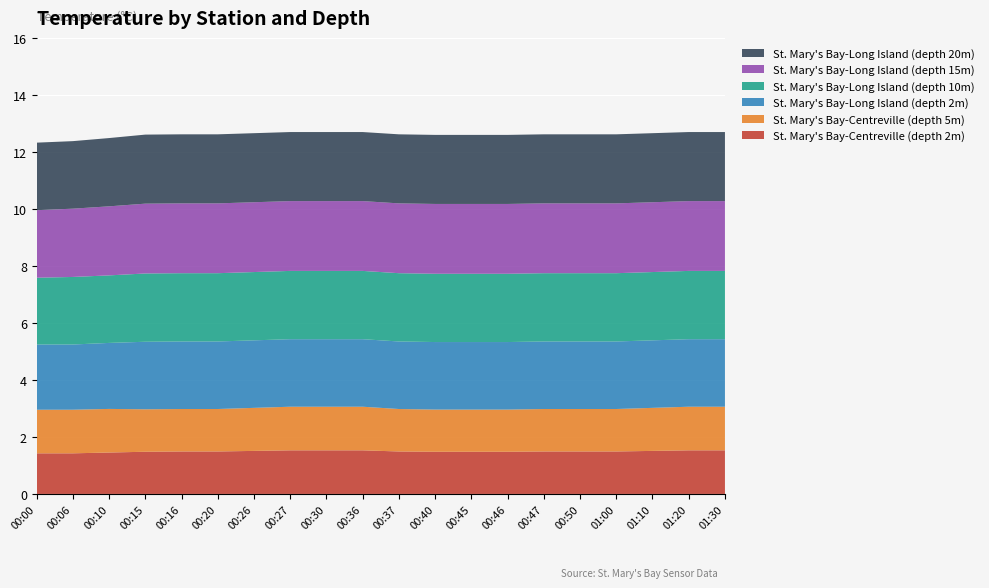

Reading left to right, list all the values displayed in this chart.

St. Mary's Bay-Centreville (depth 2m): 1.4	1.4	1.5	1.5	1.5	1.5	1.5	1.5	1.5	1.5	1.5	1.5	1.5	1.5	1.5	1.5	1.5	1.5	1.5	1.5
St. Mary's Bay-Centreville (depth 5m): 1.5	1.5	1.5	1.5	1.5	1.5	1.5	1.5	1.5	1.5	1.5	1.5	1.5	1.5	1.5	1.5	1.5	1.5	1.5	1.5
St. Mary's Bay-Long Island (depth 2m): 2.3	2.3	2.3	2.4	2.4	2.4	2.4	2.4	2.4	2.4	2.4	2.4	2.4	2.4	2.4	2.4	2.4	2.4	2.4	2.4
St. Mary's Bay-Long Island (depth 10m): 2.3	2.4	2.4	2.4	2.4	2.4	2.4	2.4	2.4	2.4	2.4	2.4	2.4	2.4	2.4	2.4	2.4	2.4	2.4	2.4
St. Mary's Bay-Long Island (depth 15m): 2.4	2.4	2.4	2.5	2.5	2.5	2.5	2.5	2.5	2.5	2.5	2.5	2.5	2.5	2.5	2.5	2.5	2.5	2.5	2.5
St. Mary's Bay-Long Island (depth 20m): 2.4	2.4	2.4	2.4	2.4	2.4	2.4	2.4	2.4	2.4	2.4	2.4	2.4	2.4	2.4	2.4	2.4	2.4	2.4	2.4